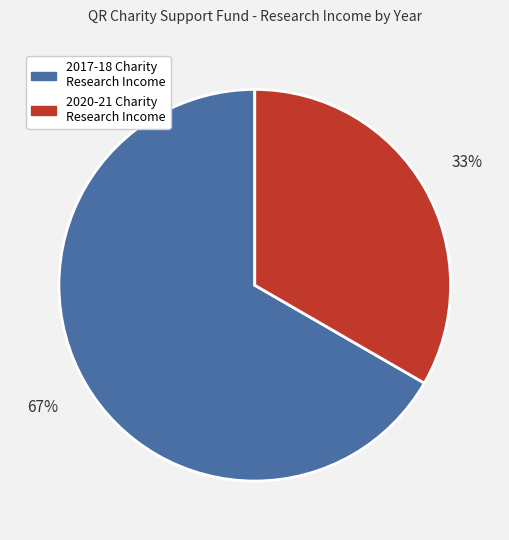

Approximately how many times larger is the value at 2017-18 Charity Research Income compared to 2020-21 Charity Research Income?

2.0